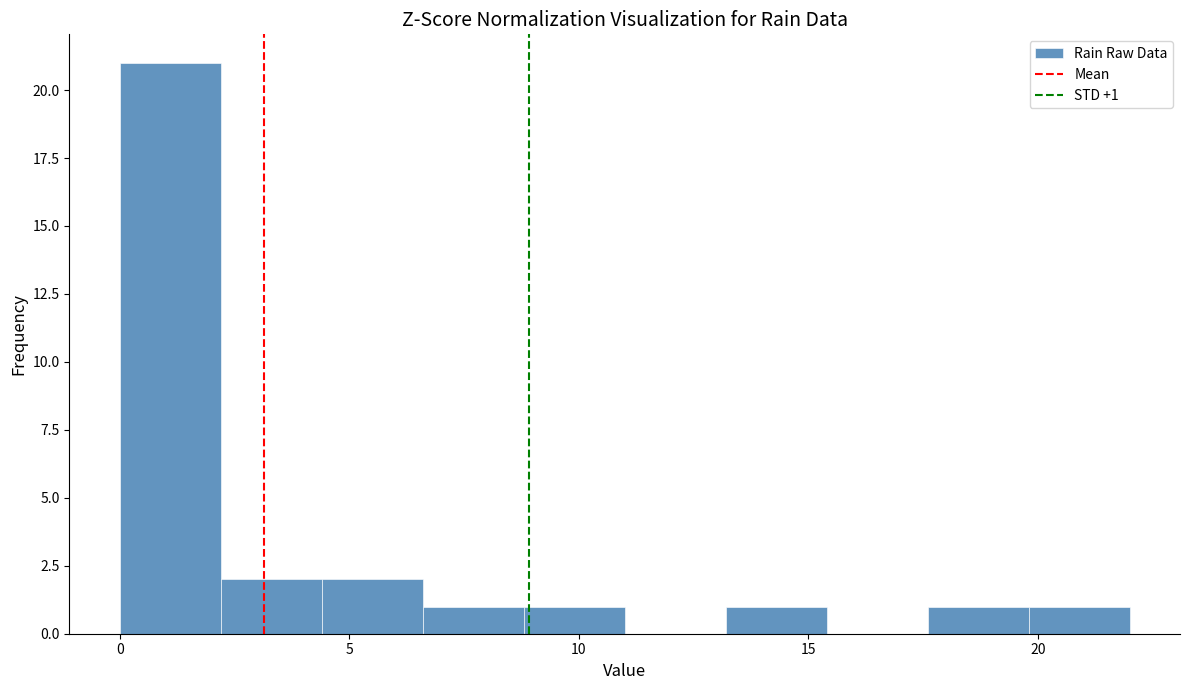

Which range on the x-axis has the tallest bar?

0.0 to 2.2